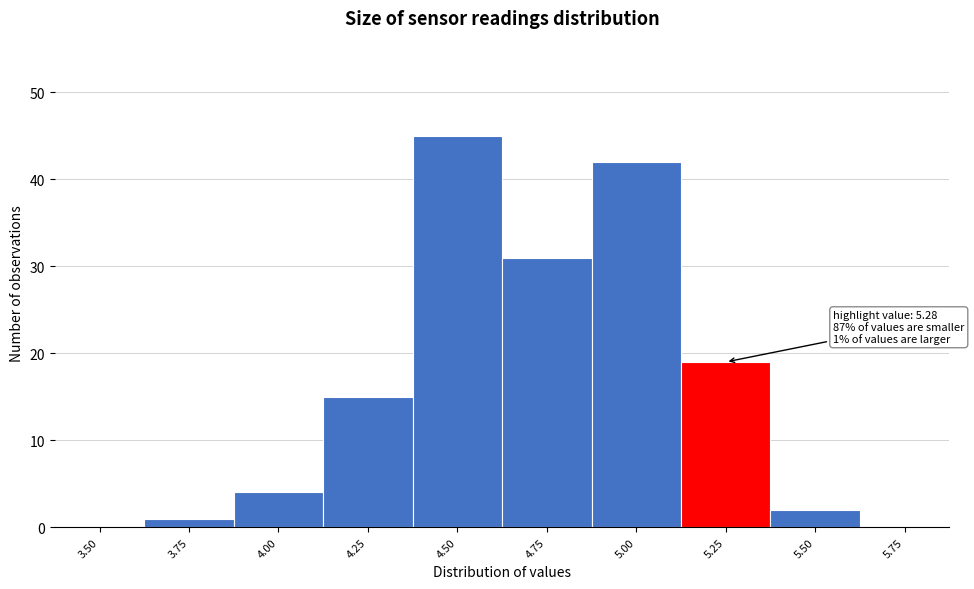

Reading right to left, extract all data points from this chart.

5.75=0	5.50=2	5.25=19	5.00=42	4.75=31	4.50=45	4.25=15	4.00=4	3.75=1	3.50=0